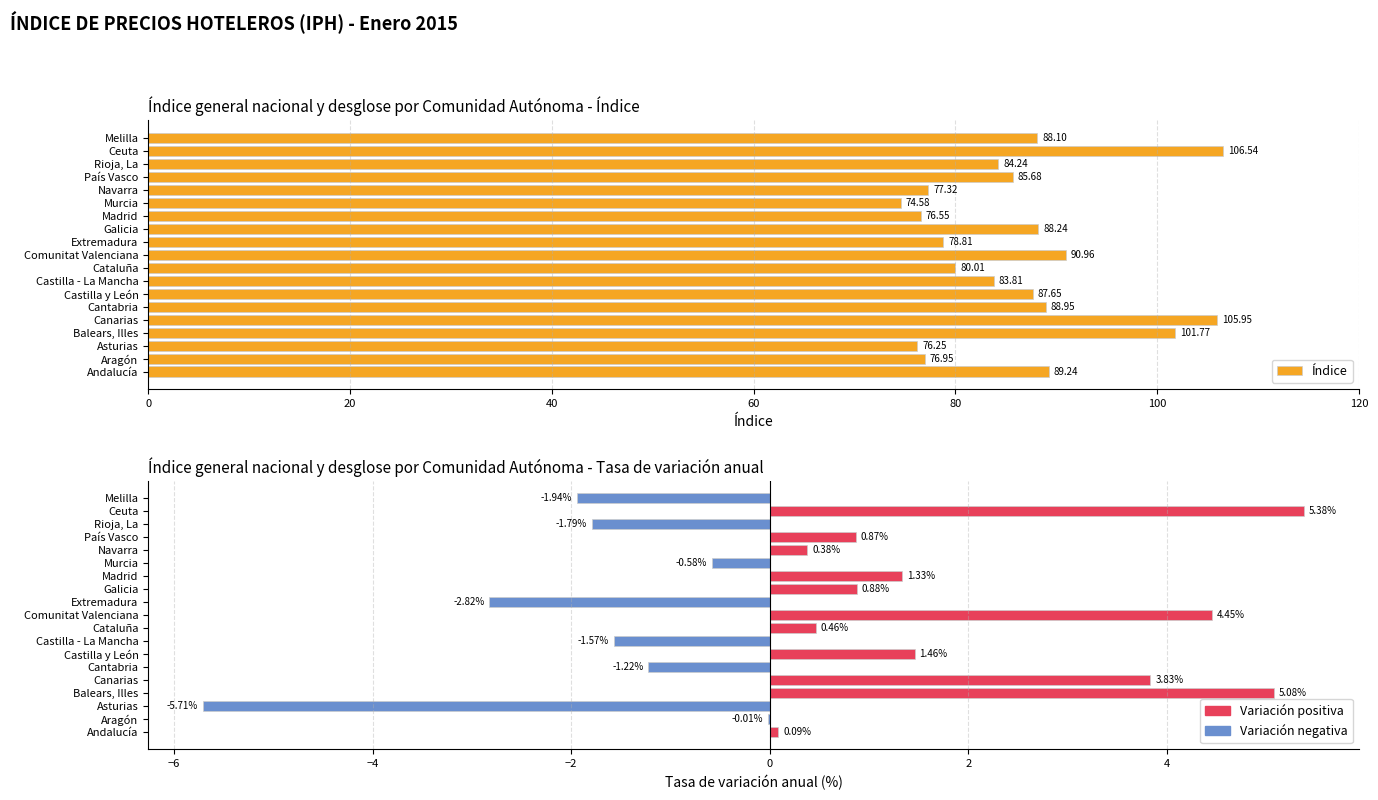

Reading right to left, extract all data points from this chart.

Índice: 88.1	106.5	84.2	85.7	77.3	74.6	76.5	88.2	78.8	91.0	80.0	83.8	87.6	88.9	105.9	101.8	76.2	77.0	89.2
Tasa de variación anual: -1.9	5.4	-1.8	0.9	0.4	-0.6	1.3	0.9	-2.8	4.5	0.5	-1.6	1.5	-1.2	3.8	5.1	-5.7	-0.0	0.1